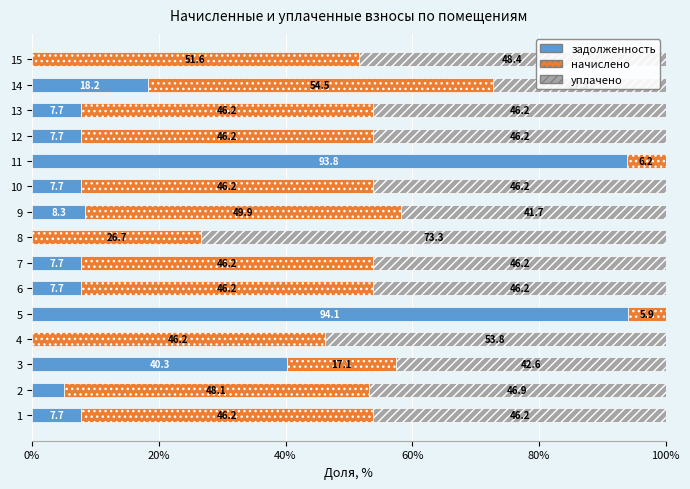

The value of задолженность at 8 is 0.0. True or false?

True